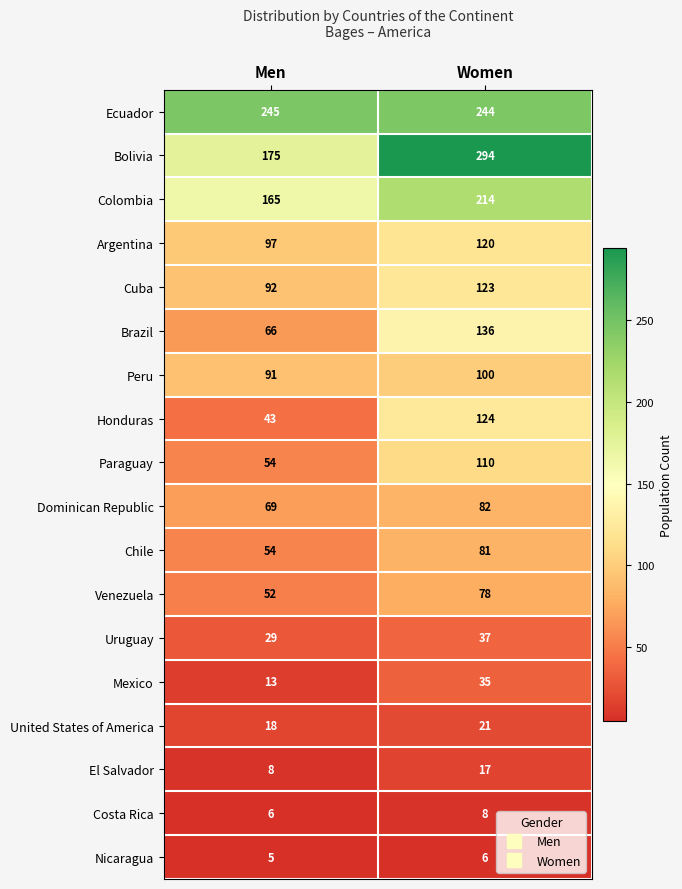

At how many categories does at least one series exceed 155?

2